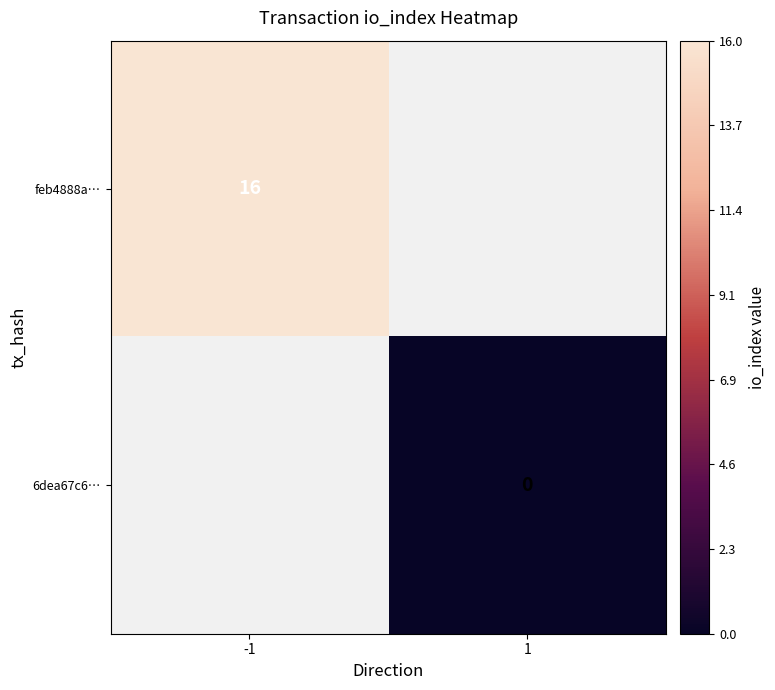

True or false: feb4888a… has a value of 26 at -1.

False